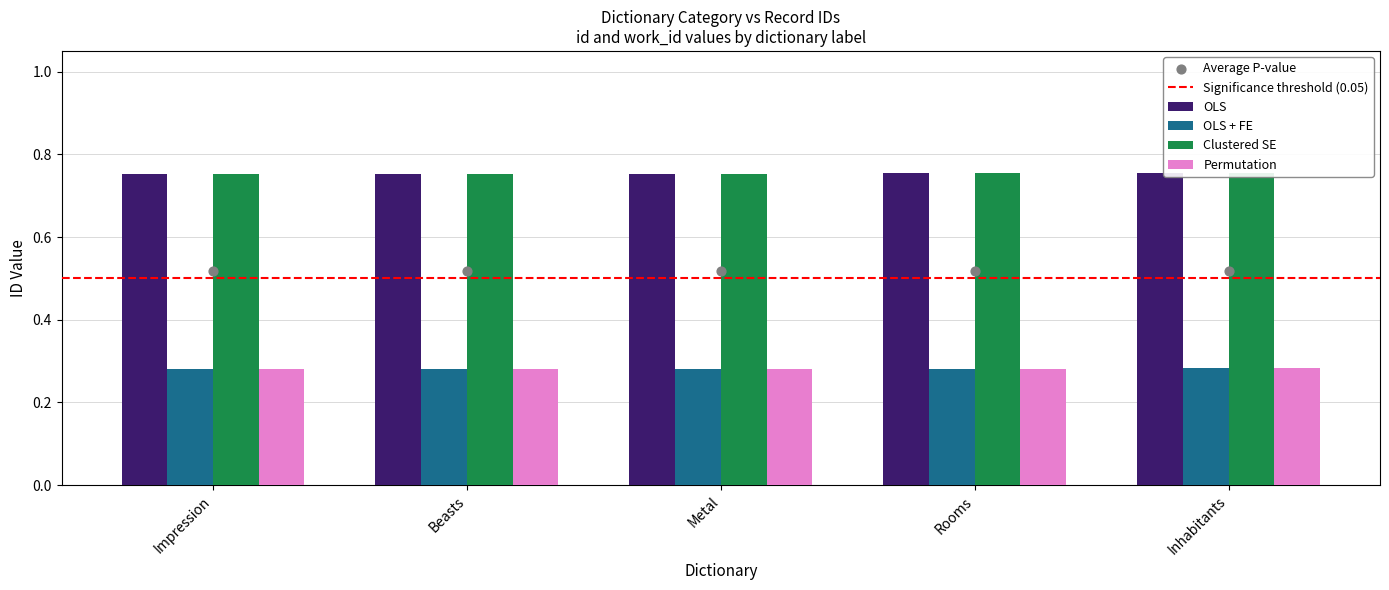

Is the value of OLS + FE at Metal greater than the value of OLS at Metal?

No